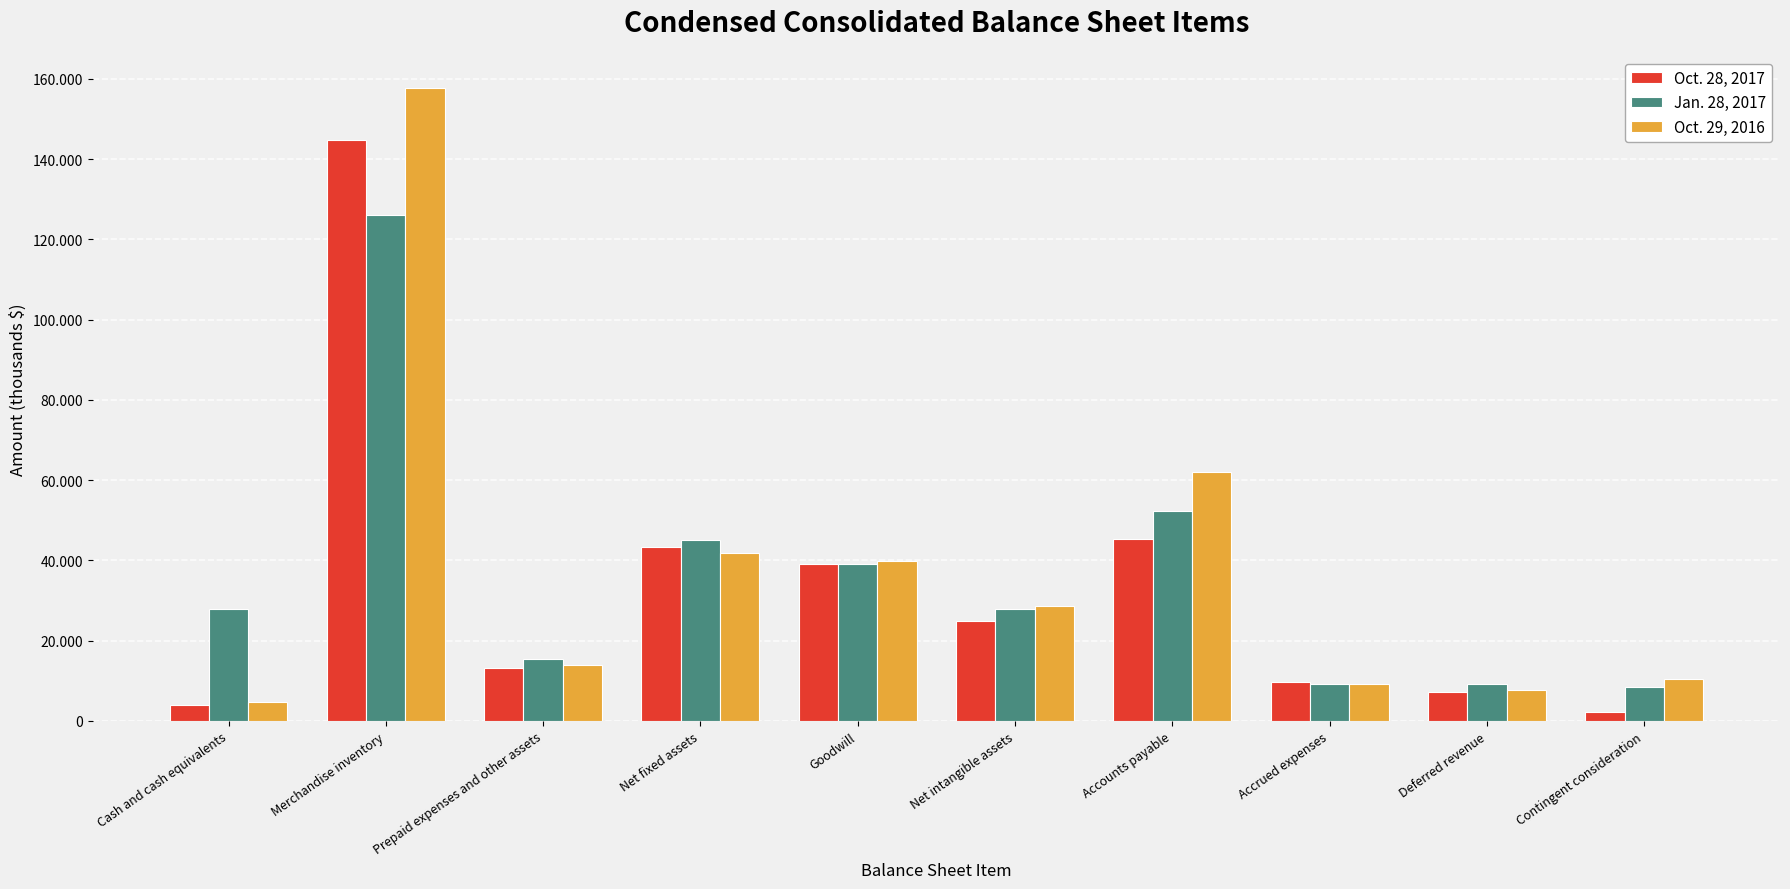

Reading left to right, extract all data points from this chart.

Oct. 28, 2017: 3924	144754	13184	43472	39191	24940	45378	9805	7231	2115
Jan. 28, 2017: 27974	126004	15356	45097	39191	27857	52307	9198	9228	8552
Oct. 29, 2016: 4708	157827	13903	41902	39800	28737	61956	9116	7813	10381